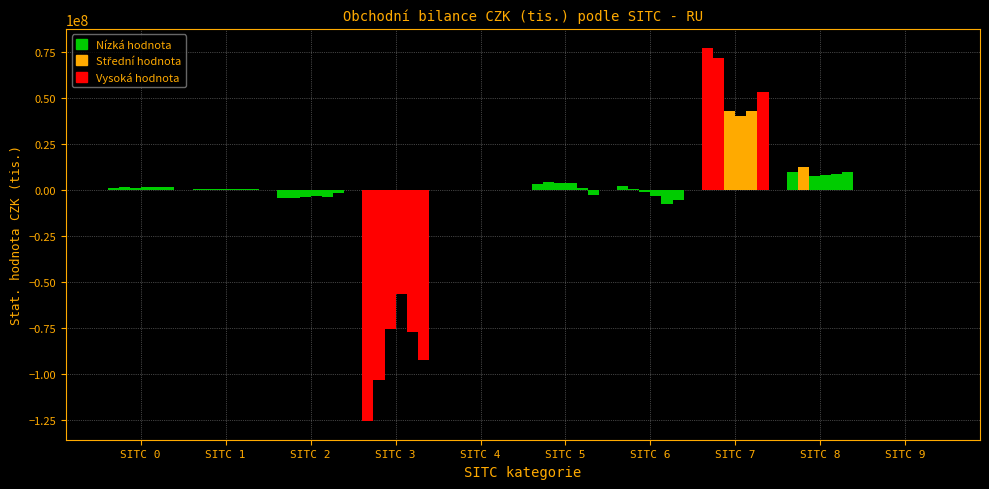

At which category is the sum across all series the highest?

SITC 7